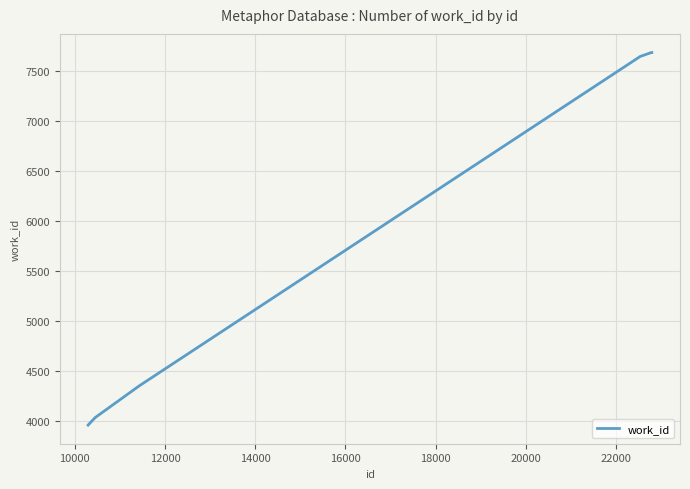

How many lines are shown in the chart?

1